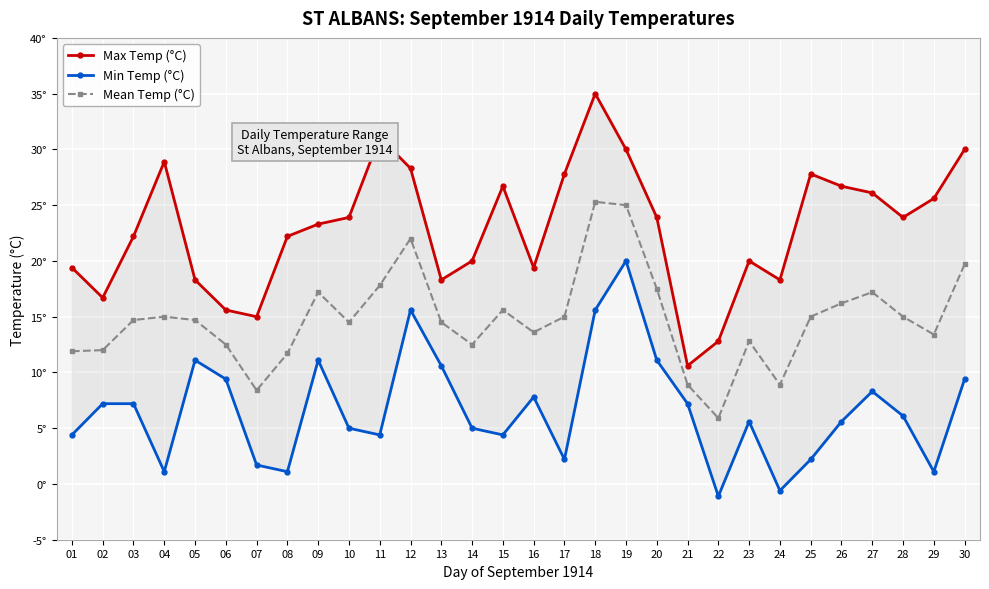

Does the chart display data point markers on the line(s)?

Yes